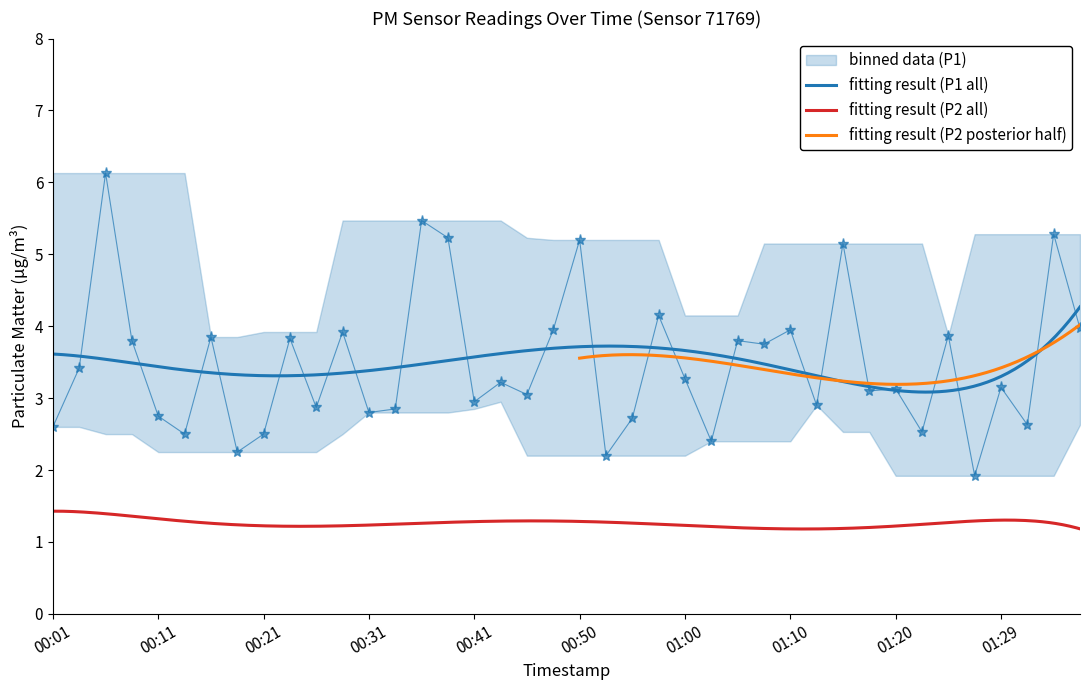

List the labels in order of value, smallest first.

01:27, 00:53, 00:19, 01:03, 00:14, 00:21, 01:22, 00:01, 01:32, 00:55, 00:11, 00:31, 00:33, 00:26, 01:12, 00:41, 00:45, 01:17, 01:20, 01:29, 00:43, 01:00, 00:04, 01:07, 00:09, 01:05, 00:23, 00:16, 01:25, 00:28, 00:48, 01:10, 01:37, 00:58, 01:15, 00:50, 00:38, 01:34, 00:36, 00:06